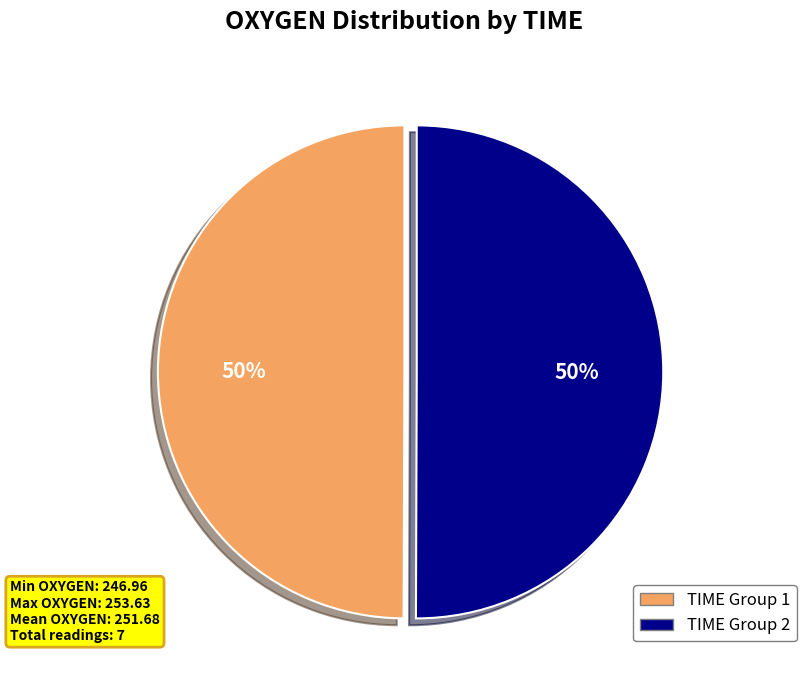

To the nearest percent, what is the average slice percentage?

50%